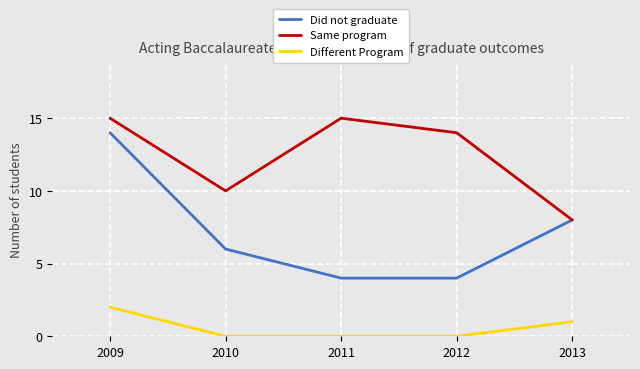

True or false: Did not graduate and Different Program cross at least once.

False